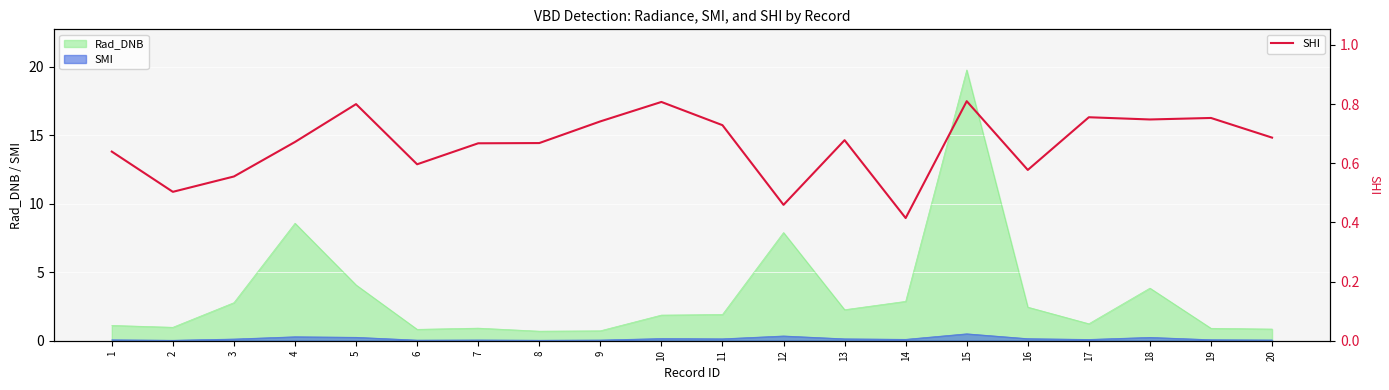

Reading left to right, extract all data points from this chart.

0.6	0.5	0.6	0.7	0.8	0.6	0.7	0.7	0.7	0.8	0.7	0.5	0.7	0.4	0.8	0.6	0.8	0.7	0.8	0.7